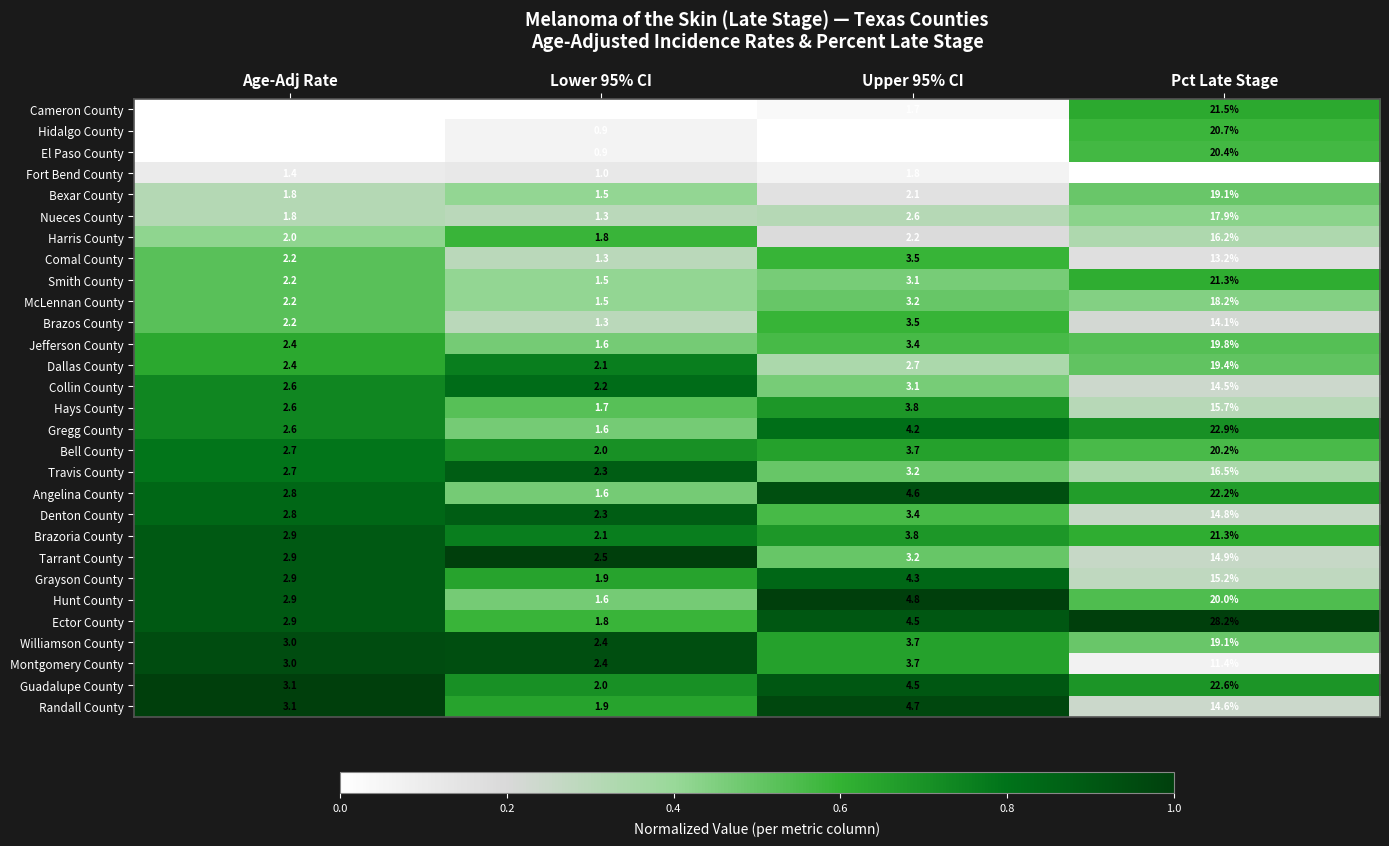

Which series changed the most between Upper 95% CI and Pct Late Stage?

Ector County